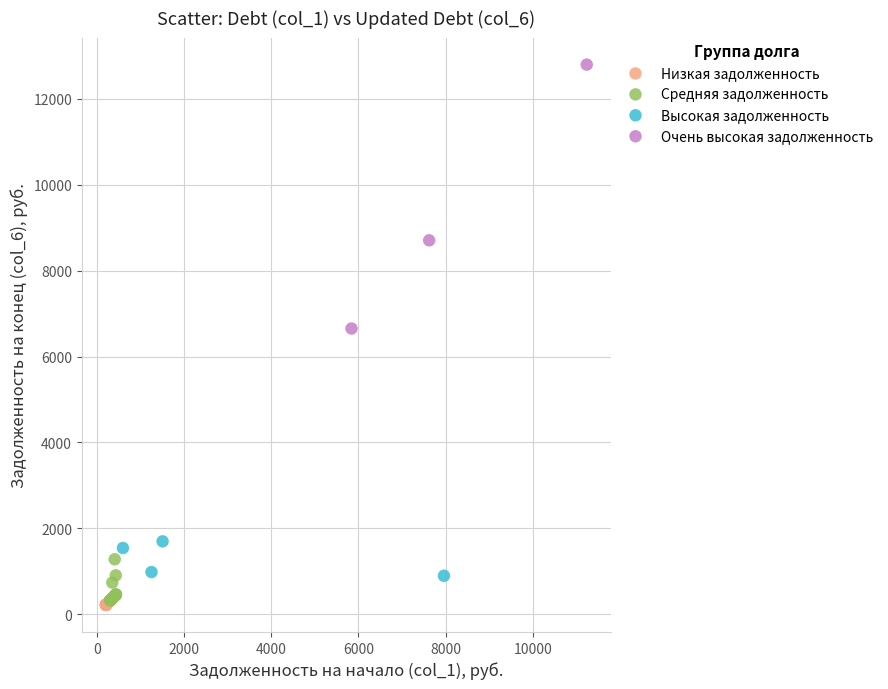

Which series has the widest spread of Y values?

Очень высокая задолженность